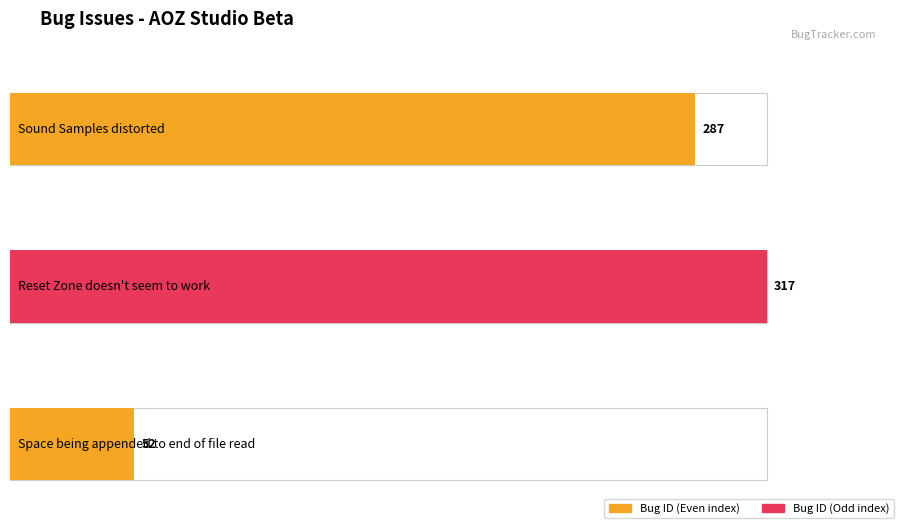

What is the change in value from Sound Samples distorted to Space being appended to end of file read?

-235